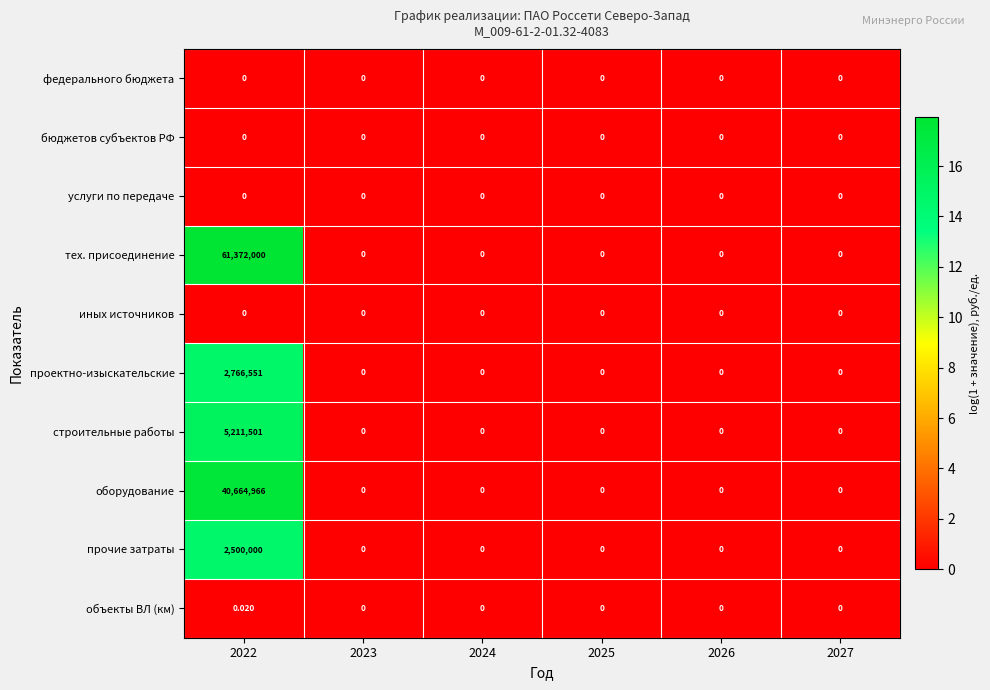

Which series has the largest total across all categories?

тех. присоединение